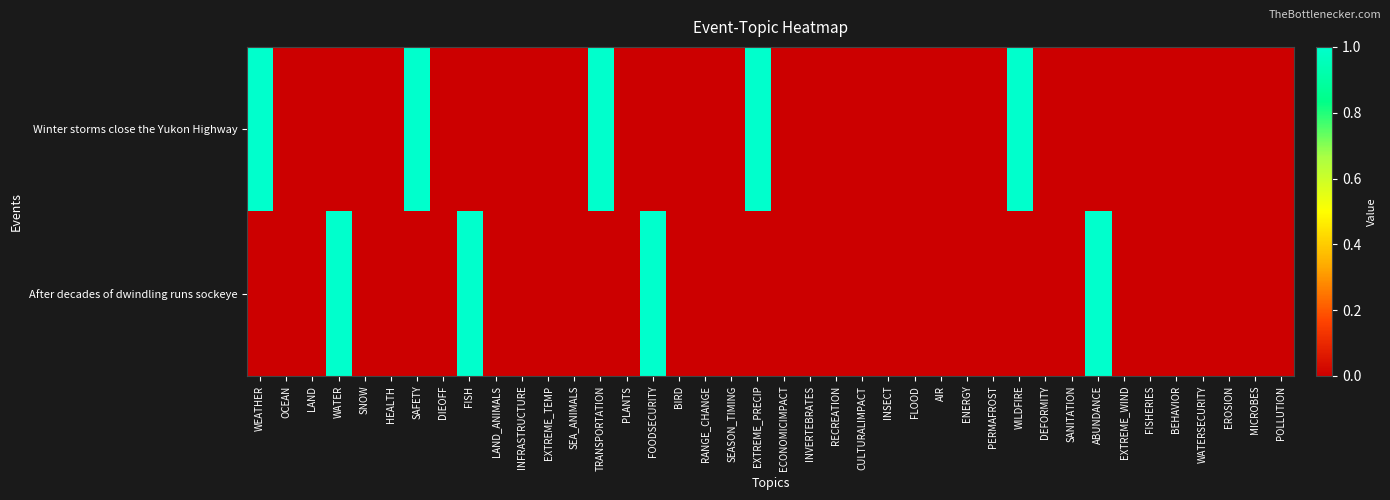

Which series has the largest range (max minus min)?

Winter storms close the Yukon Highway